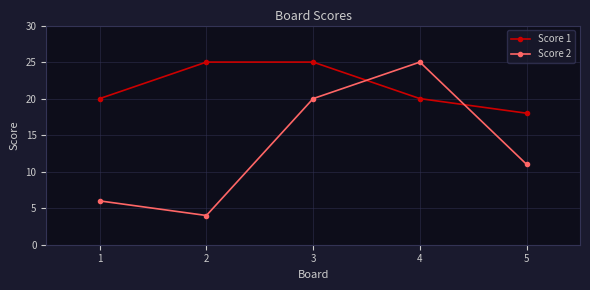

Reading left to right, list all the values displayed in this chart.

Score 1: 1=20	2=25	3=25	4=20	5=18
Score 2: 1=6	2=4	3=20	4=25	5=11